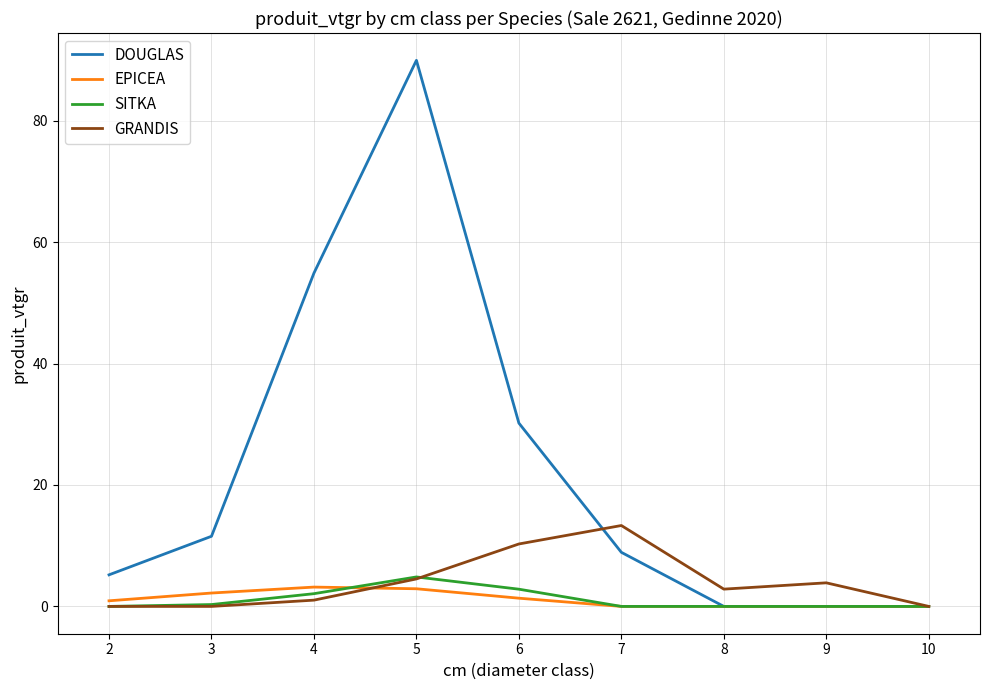

At 4, list the series in order from largest to smallest.

DOUGLAS, EPICEA, SITKA, GRANDIS